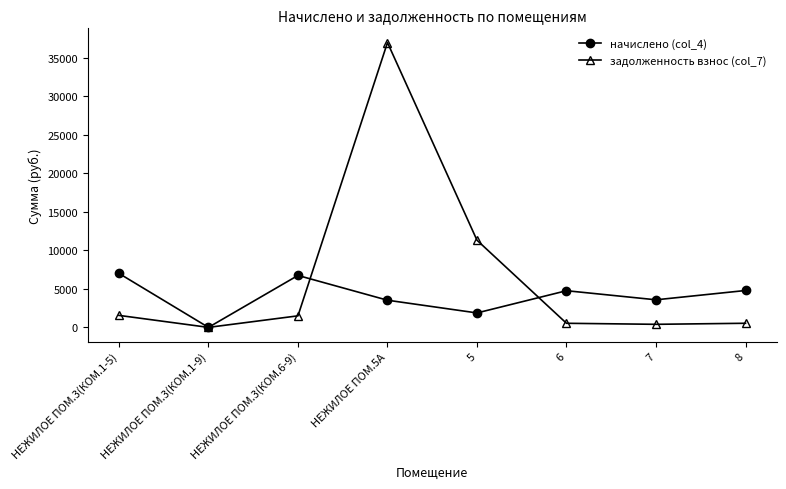

True or false: начислено (col_4) and задолженность взнос (col_7) intersect in this chart.

True